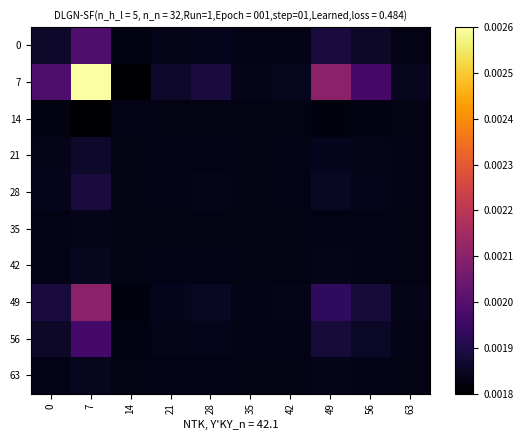

Rank the series at 28 from highest to lowest value.

7, 49, 0, 56, 28, 21, 63, 42, 35, 14